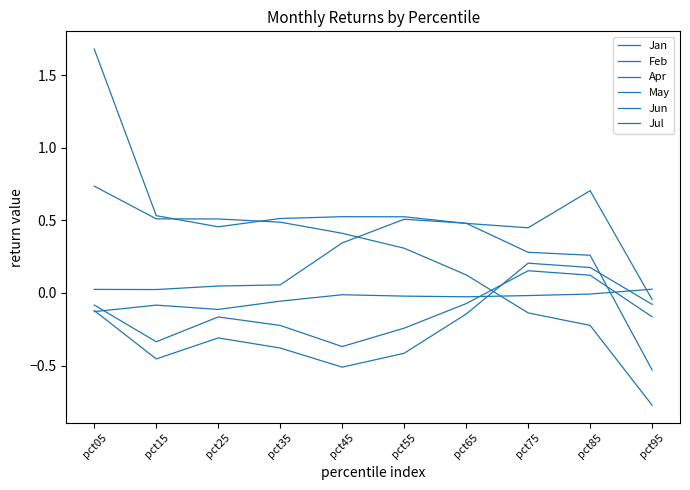

How many values in May are above zero?

9